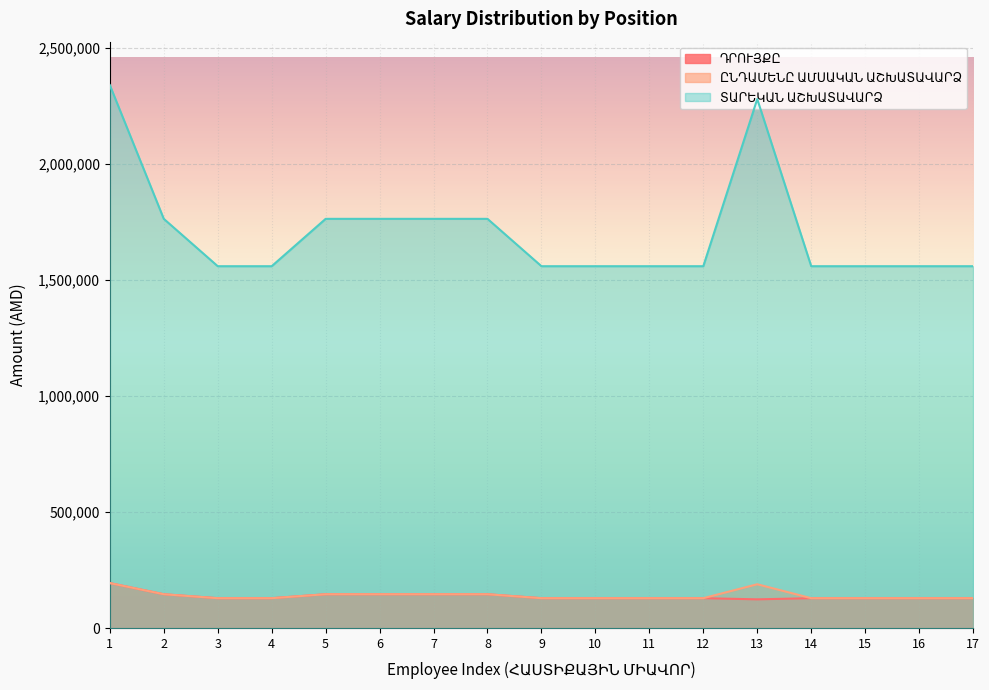

Which category has the highest value in the ՏԱՐԵԿԱՆ ԱՇԽԱՏԱՎԱՐՁ series?

1